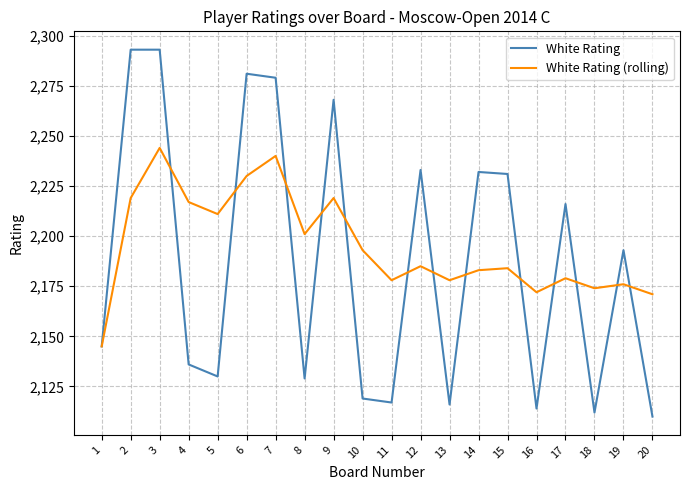

What is the minimum value shown in the chart?

2110